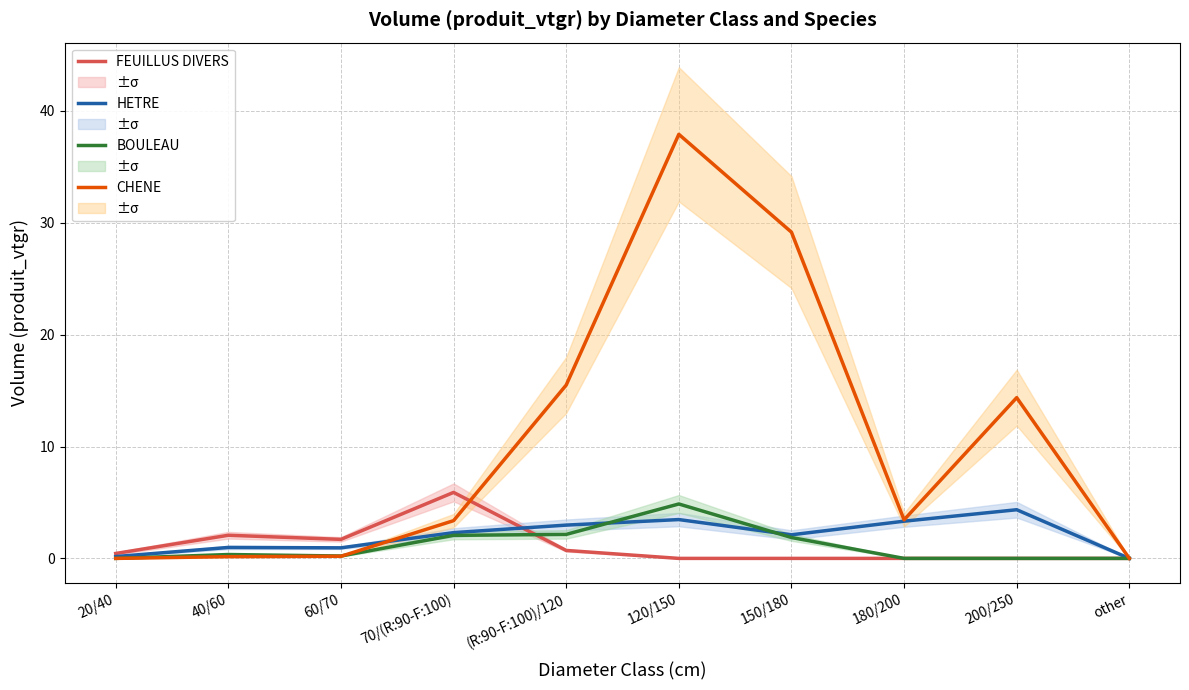

At which category does CHENE reach its first local peak?

120/150